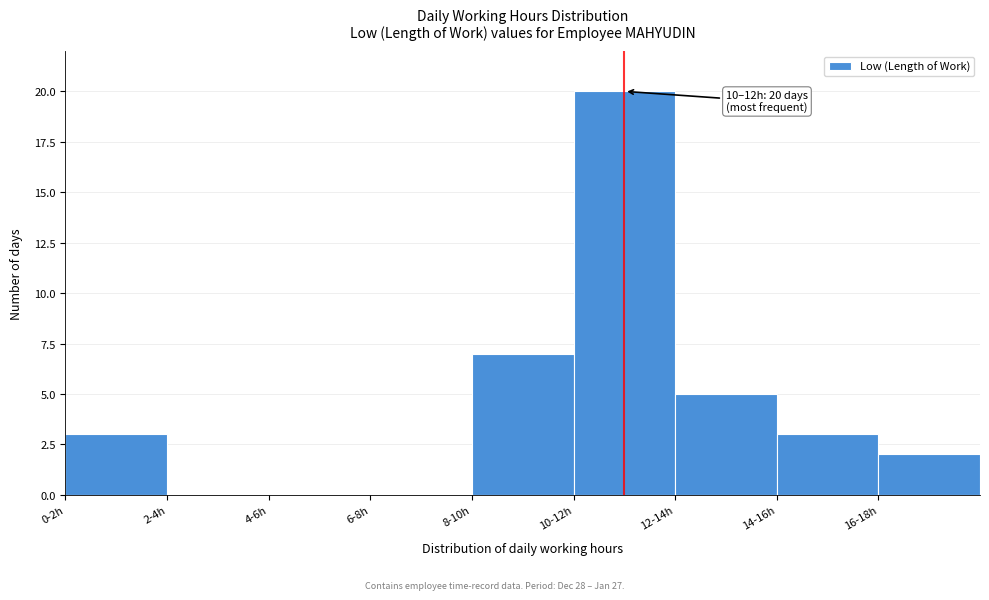

Reading left to right, what are all the values shown in this chart?

0-2h=3	2-4h=0	4-6h=0	6-8h=0	8-10h=7	10-12h=20	12-14h=5	14-16h=3	16-18h=2